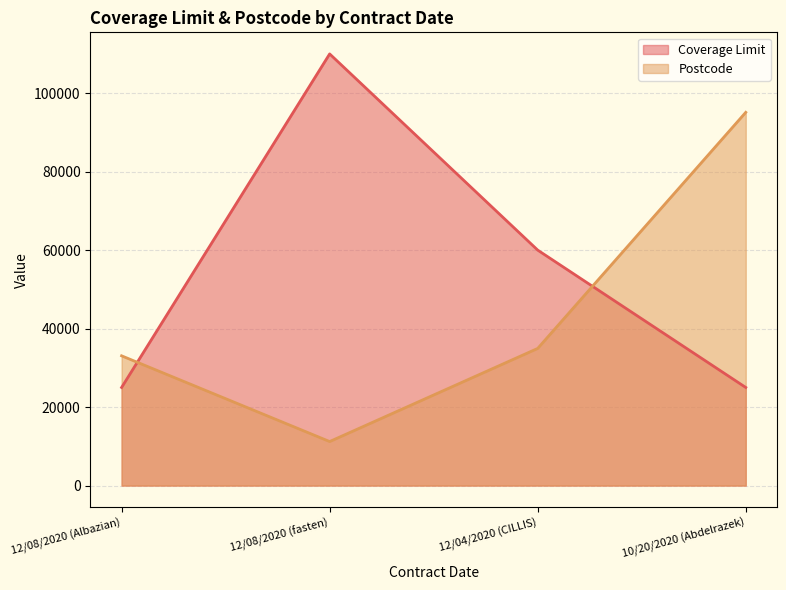

At which category does Coverage Limit reach its first local peak?

12/08/2020 (fasten)